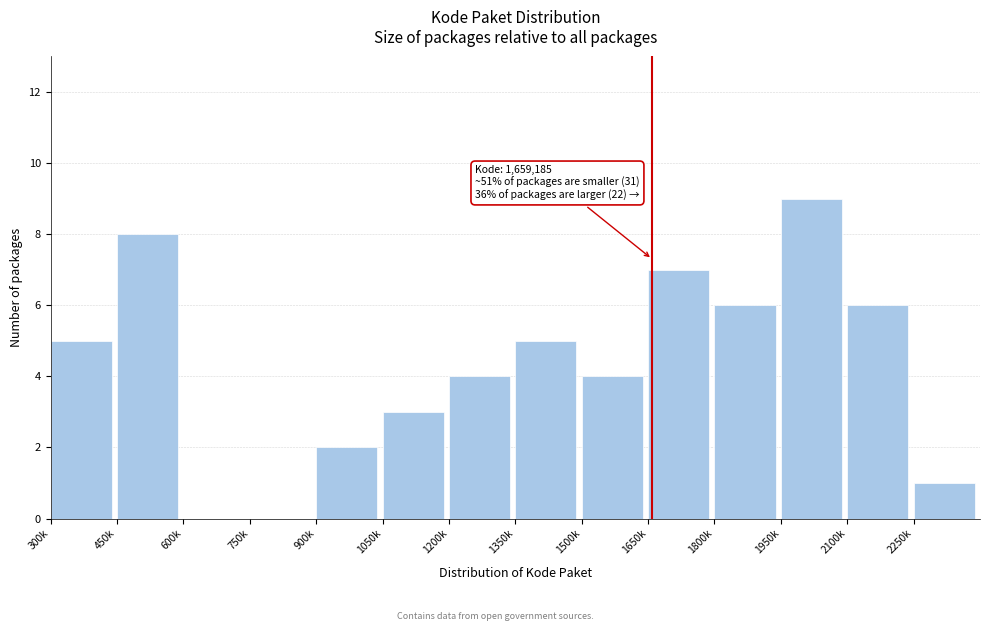

Reading left to right, transcribe all the data shown in this chart.

300k=5	450k=8	600k=0	750k=0	900k=2	1050k=3	1200k=4	1350k=5	1500k=4	1650k=7	1800k=6	1950k=9	2100k=6	2250k=1